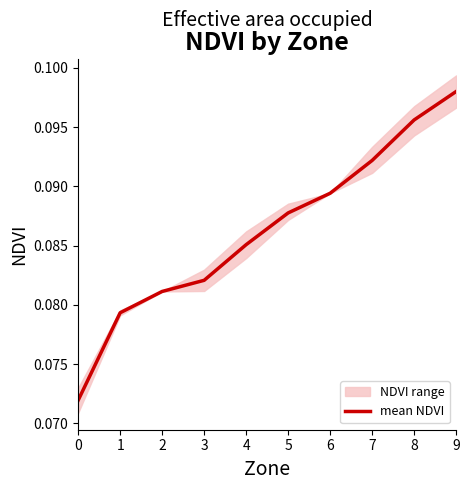

Does the chart display data point markers on the line(s)?

No